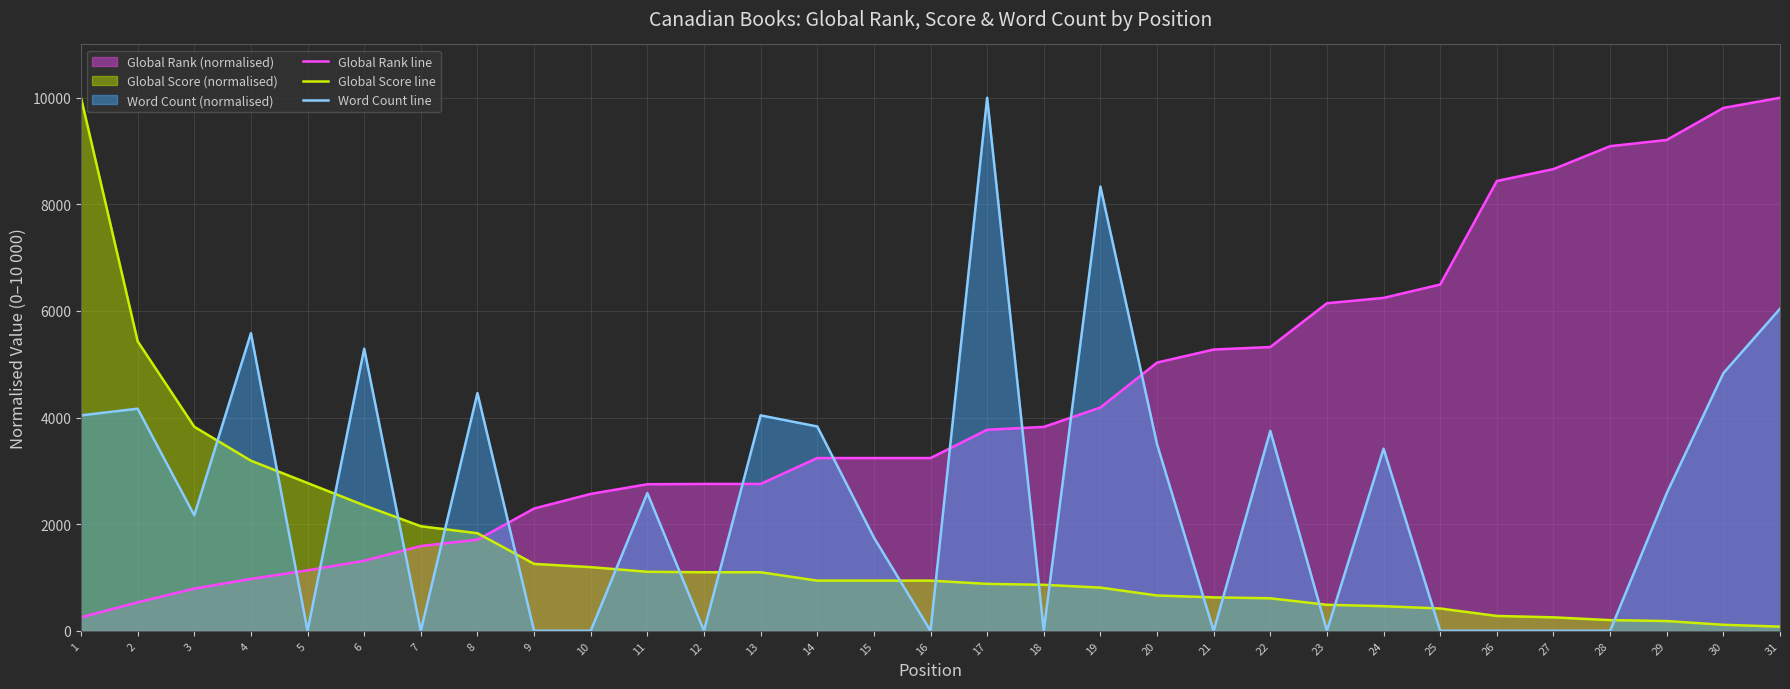

What are all the series names shown in the legend?

Global Rank line, Global Score line, Word Count line